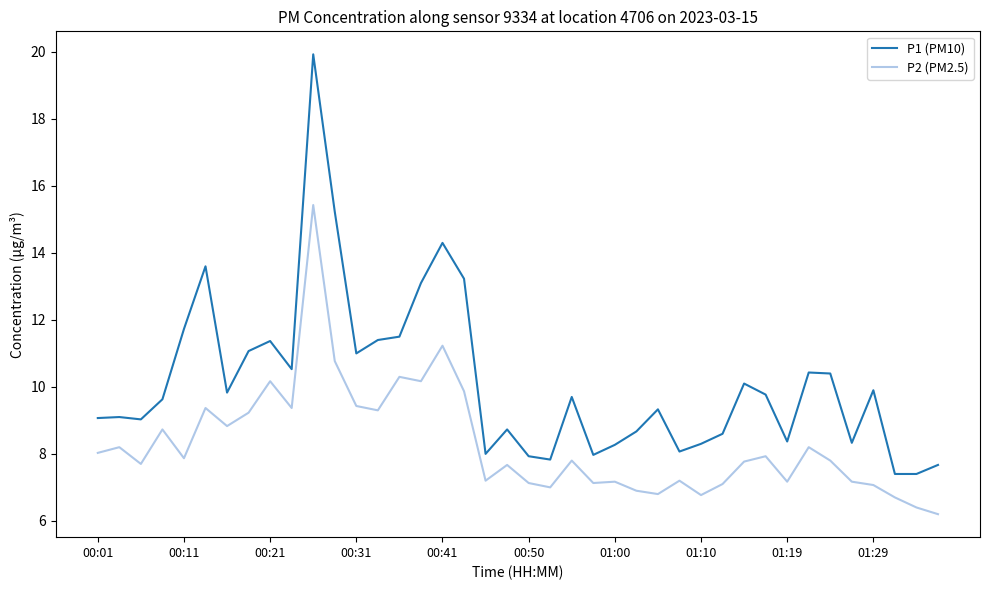

True or false: P2 (PM2.5) and P1 (PM10) cross at least once.

False